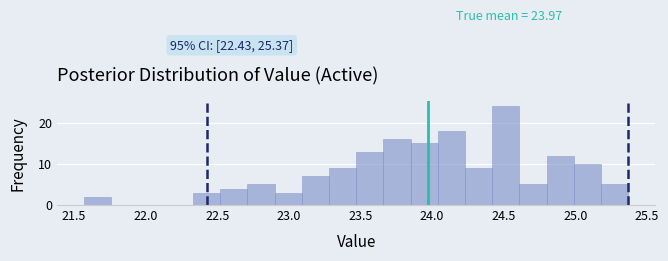

Read against the x-axis, roughly where is the centre of the tallest bar?

24.50